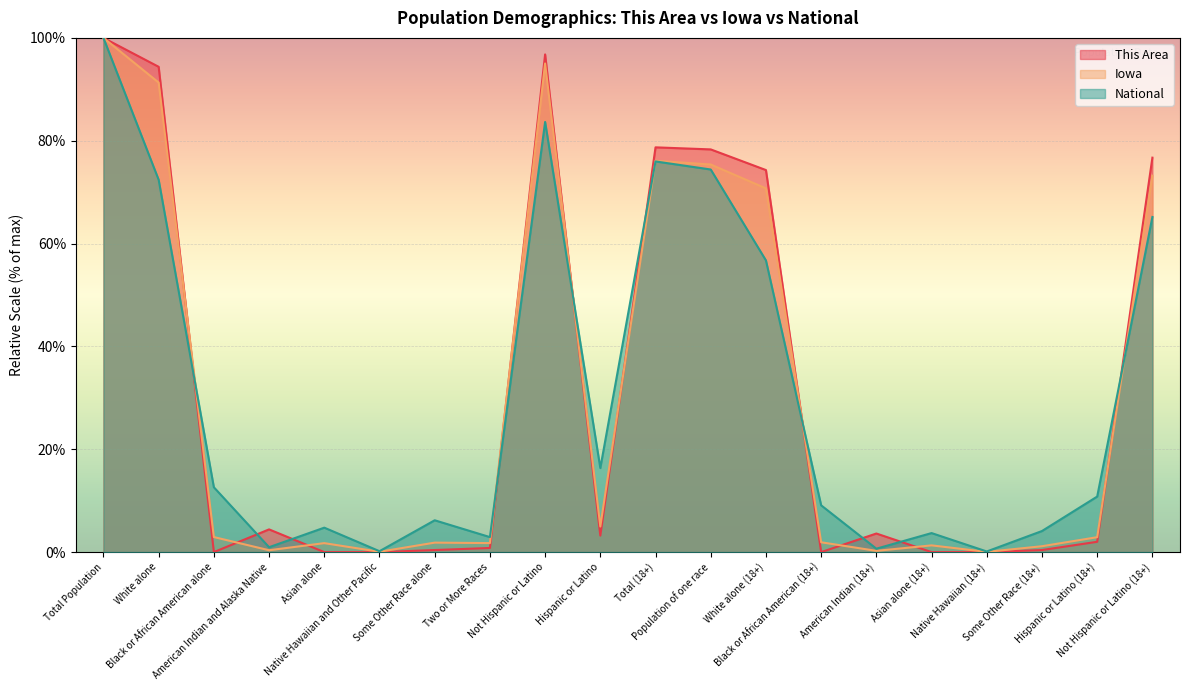

At which category is the sum across all series the highest?

Total Population